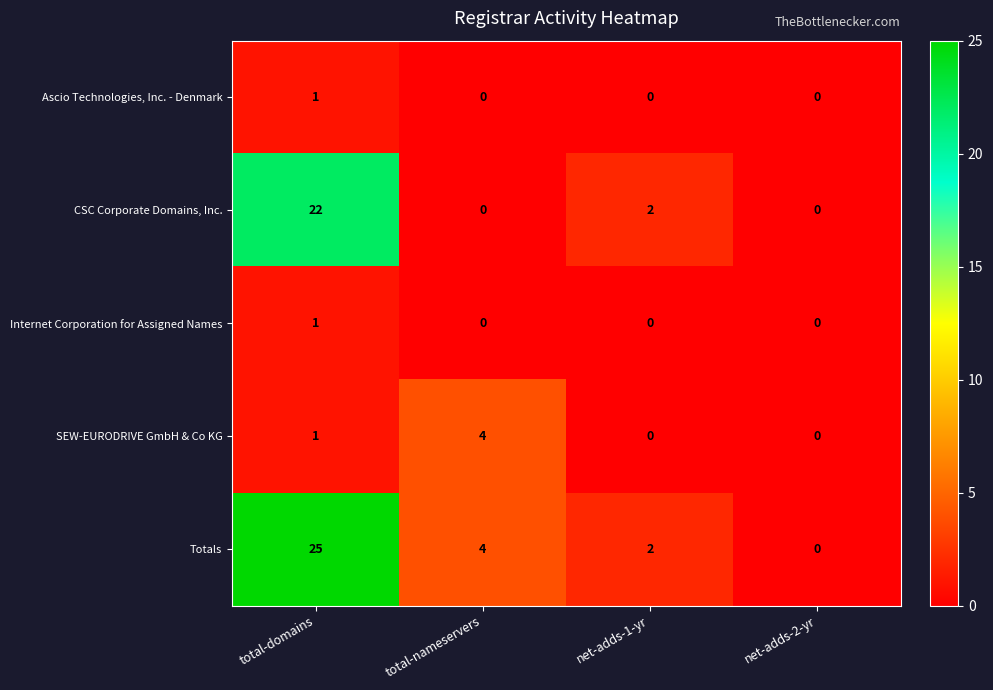

What is the difference between the maximum and second lowest values in the CSC Corporate Domains, Inc. series?

22